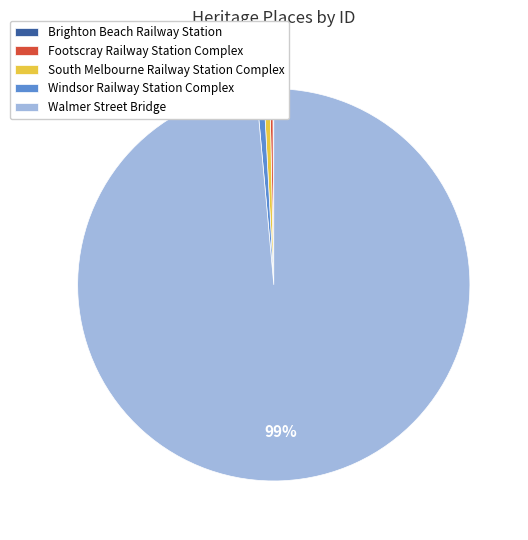

Which category has the biggest portion of the pie?

Walmer Street Bridge